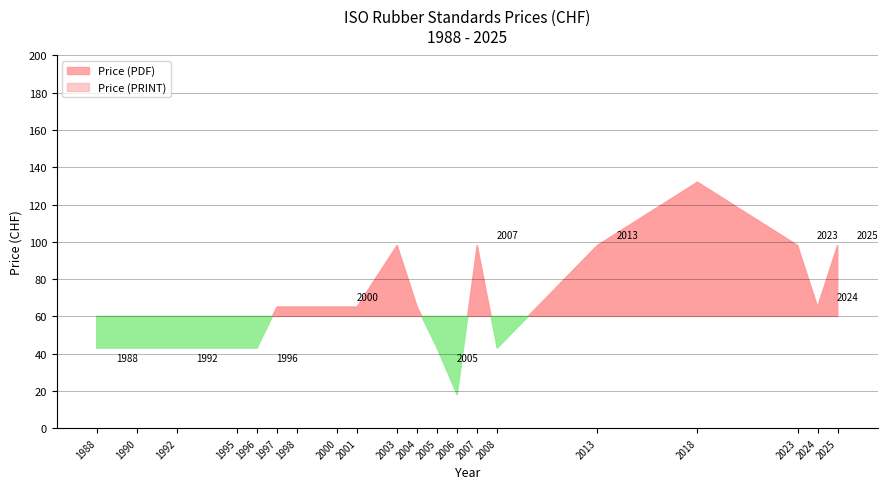

How many data points in Price (PDF) are above 65?

6